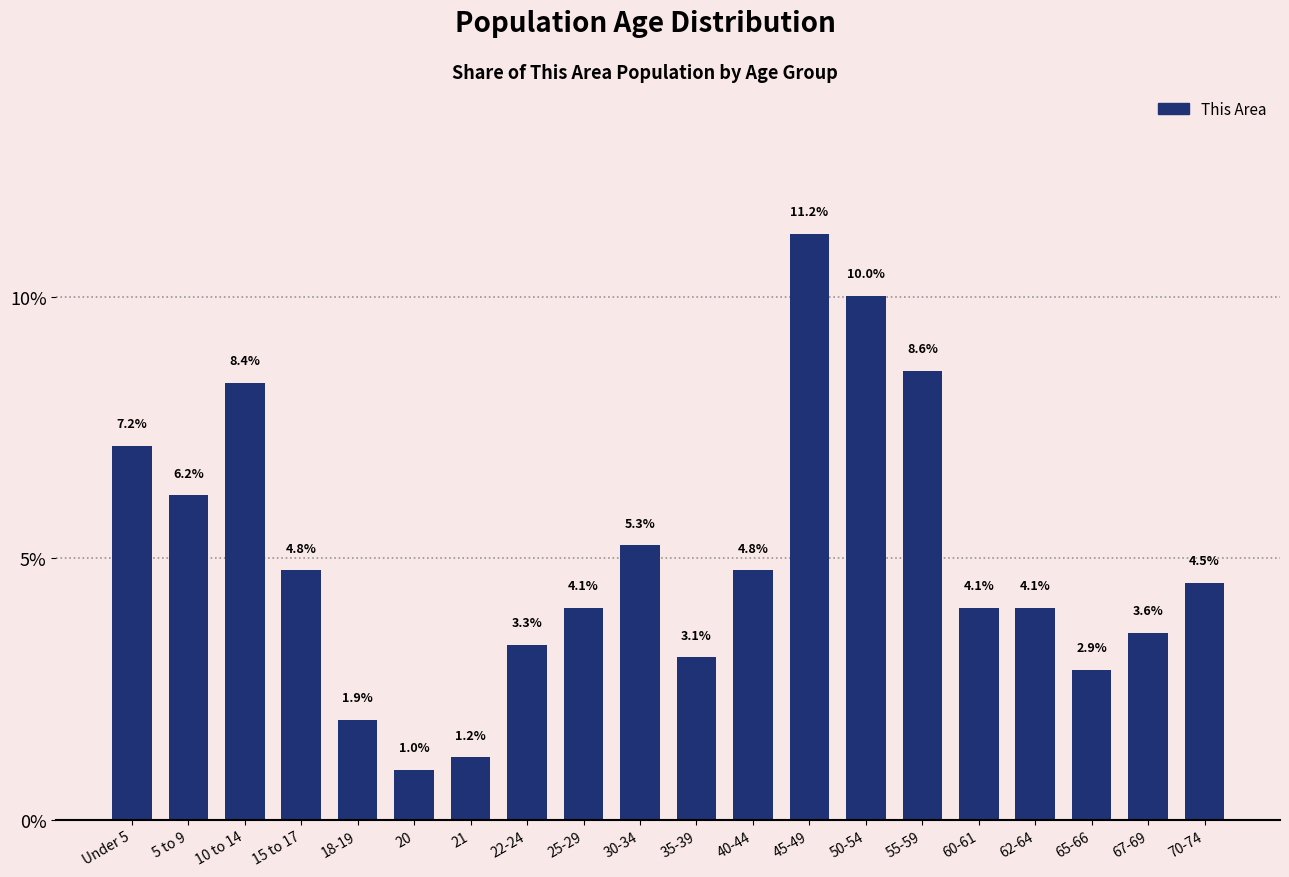

Reading left to right, transcribe all the data shown in this chart.

Under 5=7.2	5 to 9=6.2	10 to 14=8.4	15 to 17=4.8	18-19=1.9	20=1.0	21=1.2	22-24=3.3	25-29=4.1	30-34=5.3	35-39=3.1	40-44=4.8	45-49=11.2	50-54=10.0	55-59=8.6	60-61=4.1	62-64=4.1	65-66=2.9	67-69=3.6	70-74=4.5